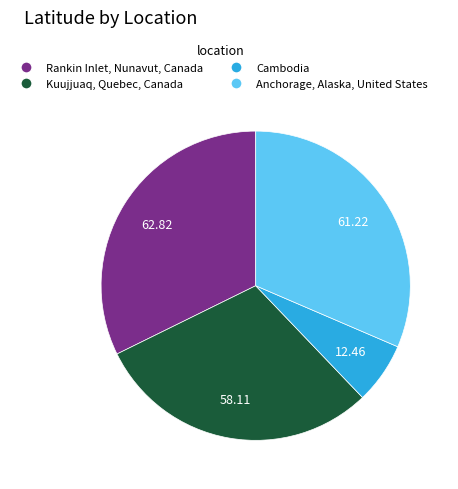

How many slices are in this pie chart?

4